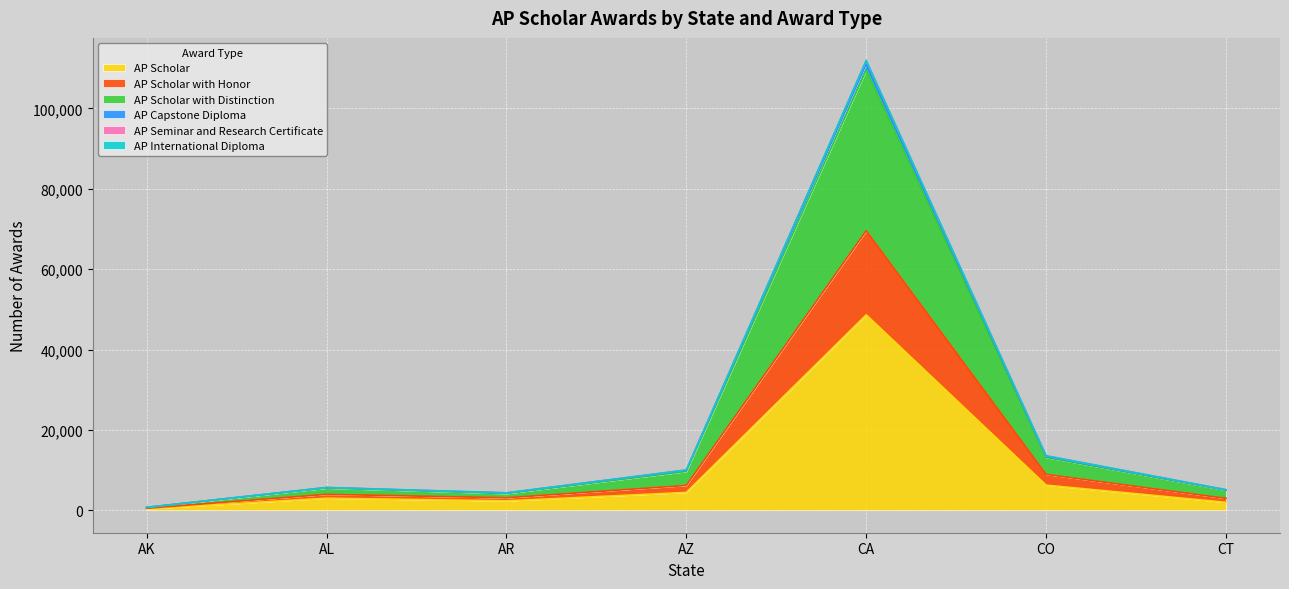

At which category is the sum across all series the highest?

CA